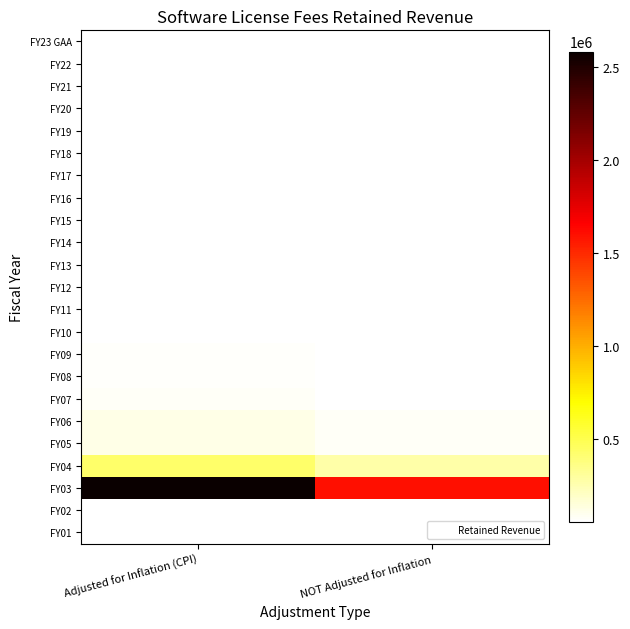

List the labels in order of FY14 value, smallest first.

Adjusted for Inflation (CPI), NOT Adjusted for Inflation